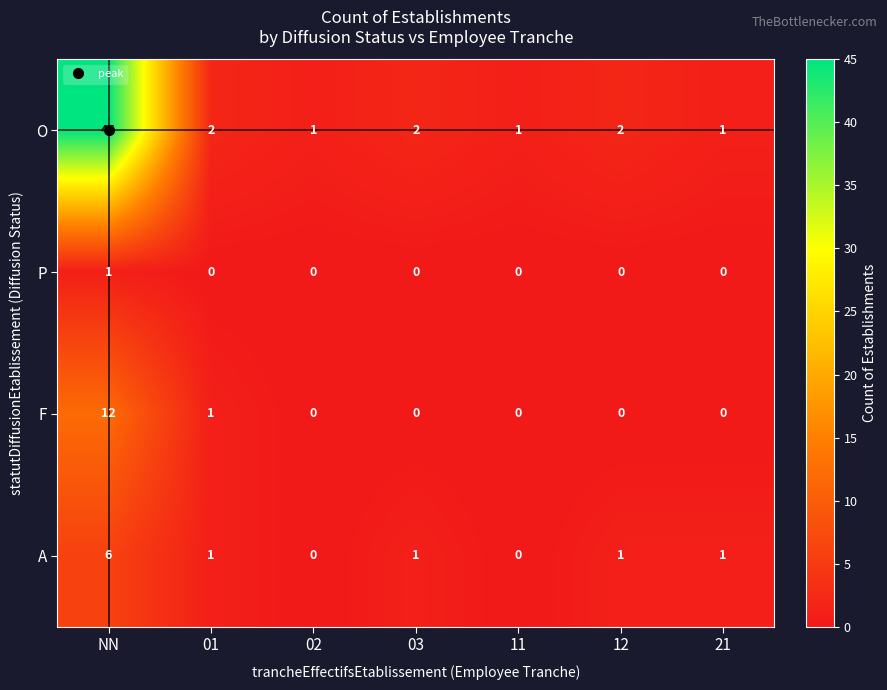

What is the difference between the maximum and minimum values in the F series?

12